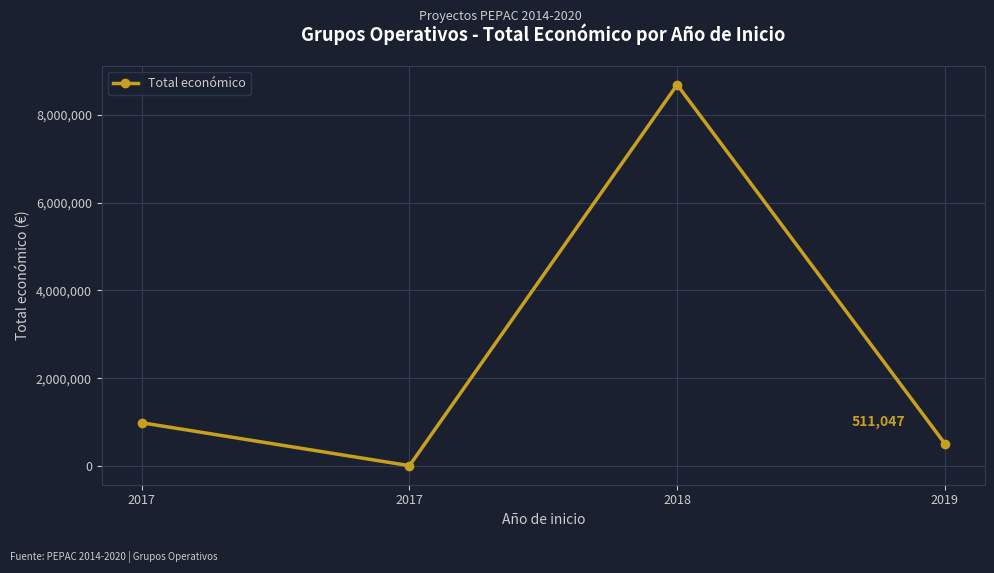

What is the value of the 2nd point from the left?

987684